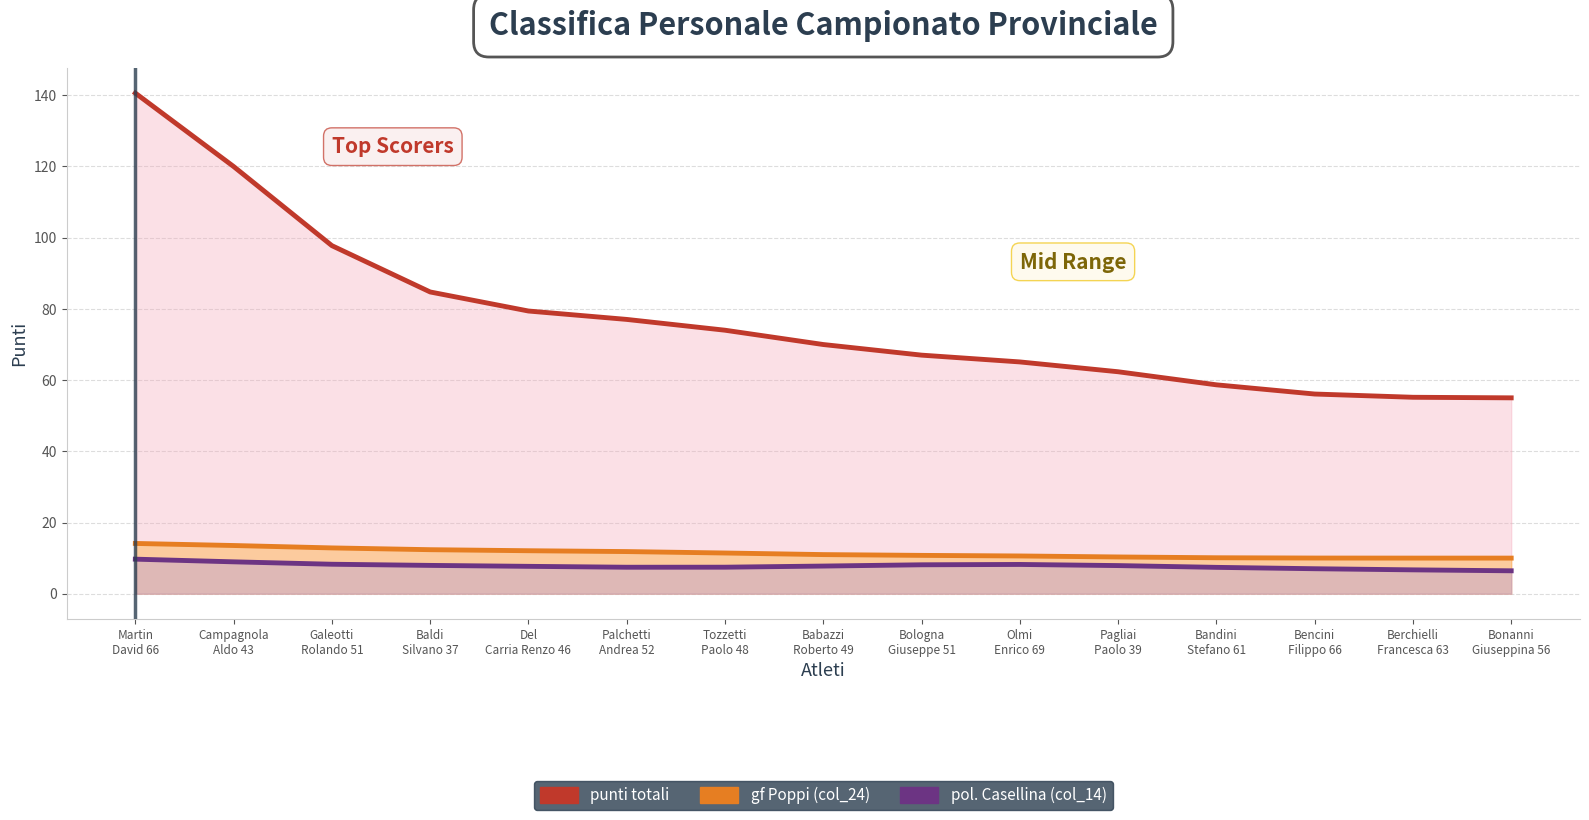

The value of gf Poppi (col_24) (line) at Baldi
Silvano 37 is 8.2. True or false?

False